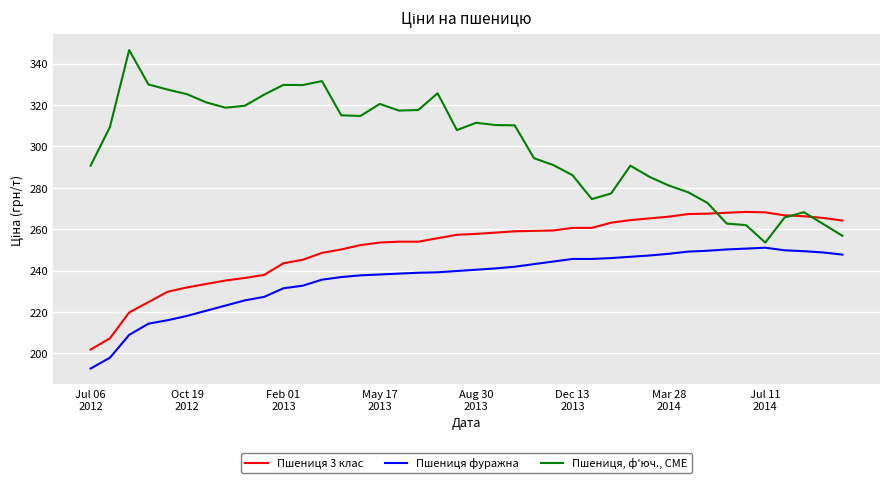

What is the maximum value shown in the chart?

346.6